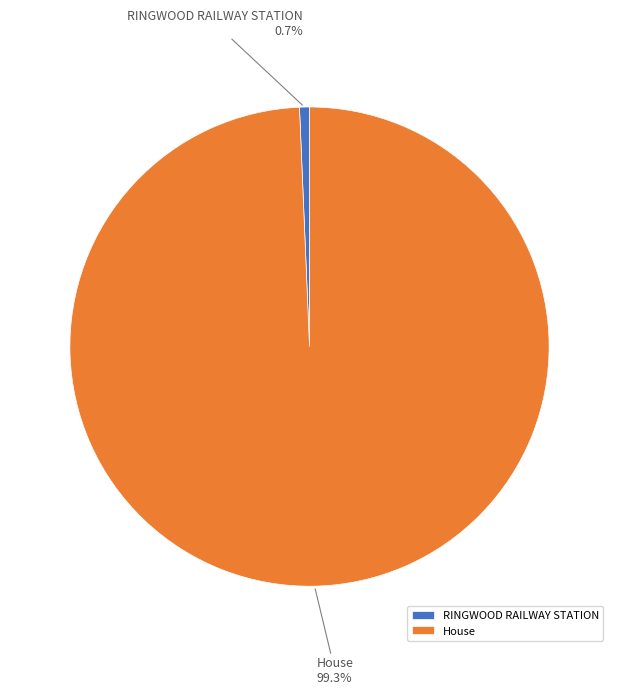

Which category accounts for the majority?

House